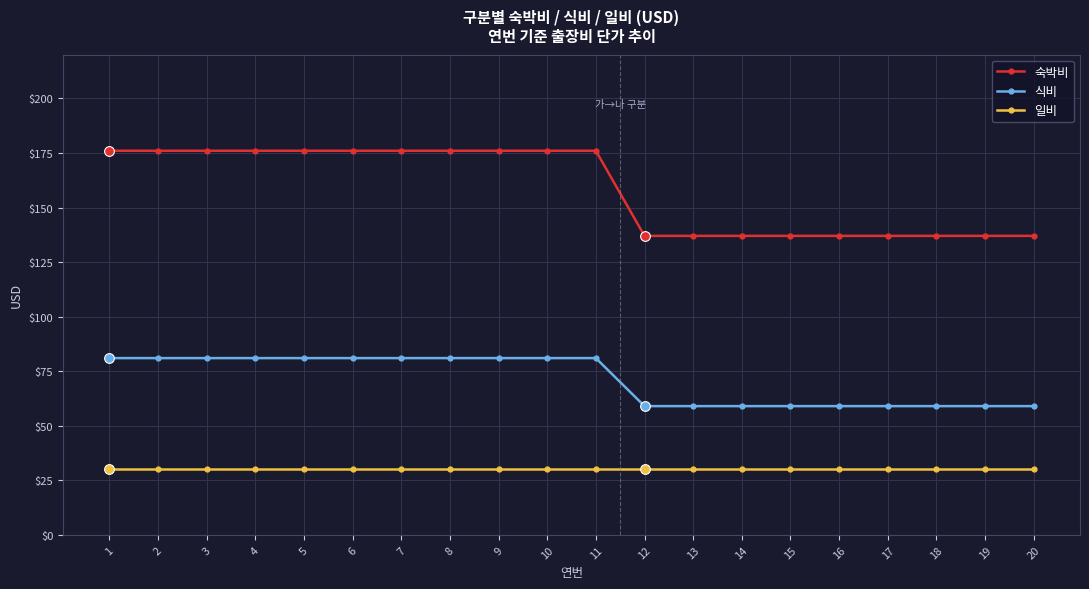

List the series in order of their peak value, highest first.

숙박비, 식비, 일비